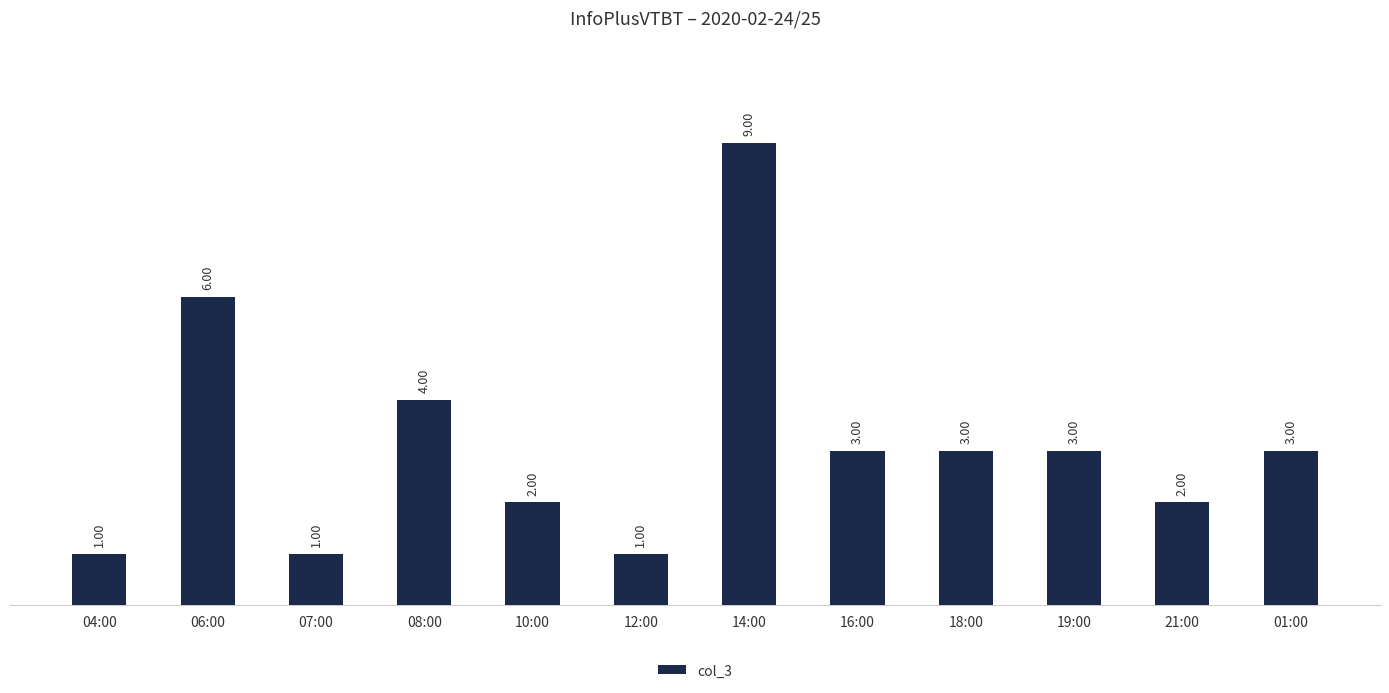

What is the ratio of the value at 16:00 to the value at 21:00?

1.5